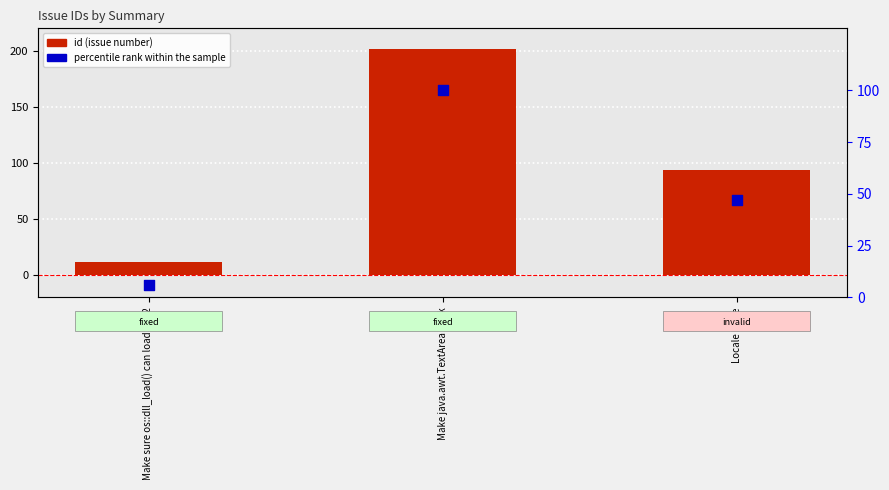

Which series has the largest total across all categories?

id (transformed count)